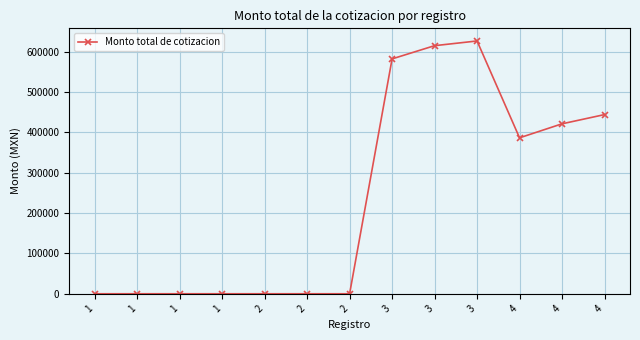

What is the sum of all values?

3077593.2